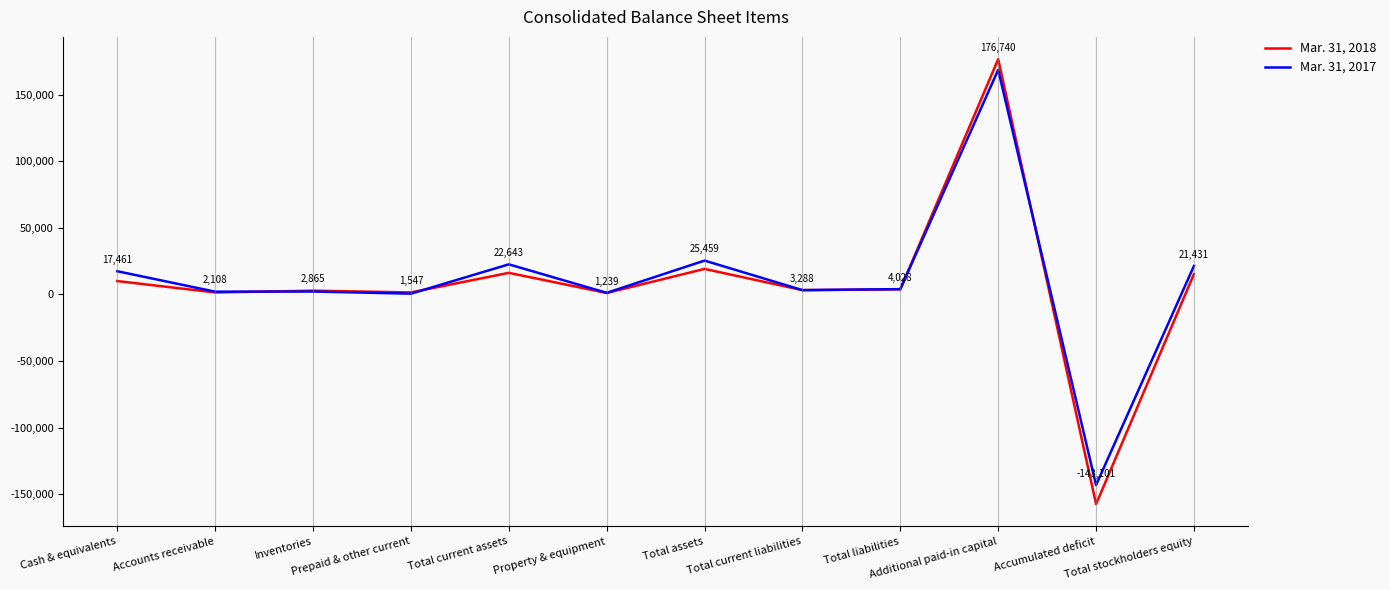

True or false: Mar. 31, 2017 has more than 2 points higher than both neighbors.

True